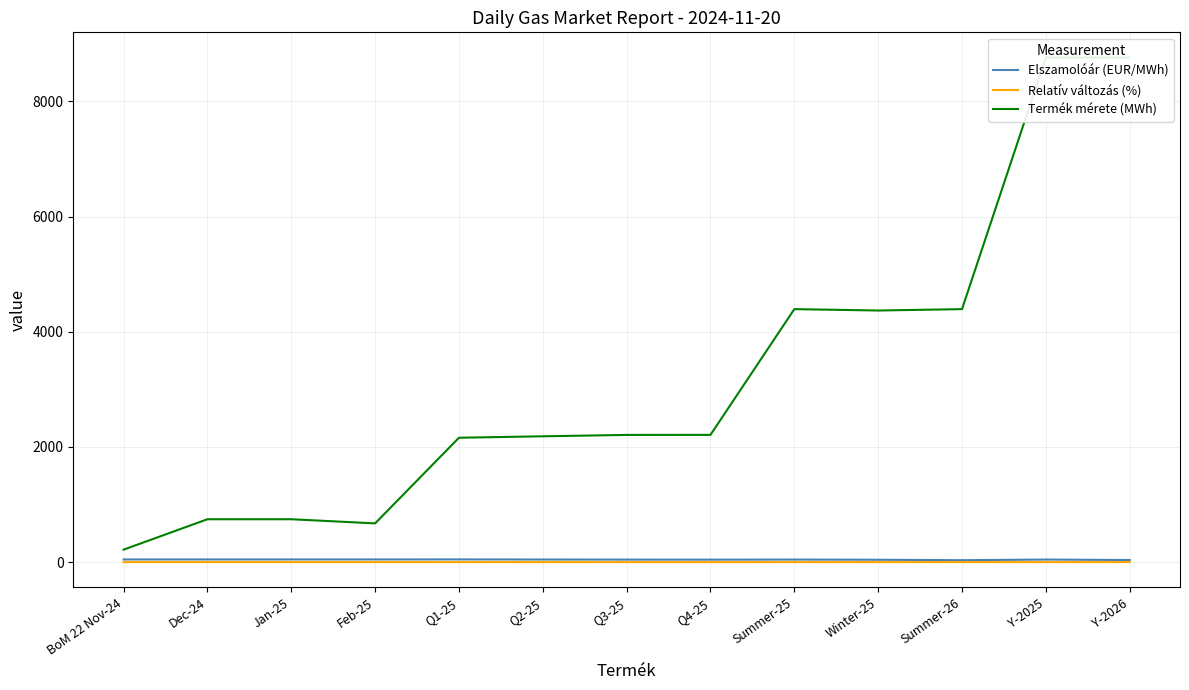

True or false: Termék mérete (MWh) and Elszamolóár (EUR/MWh) cross at least once.

False